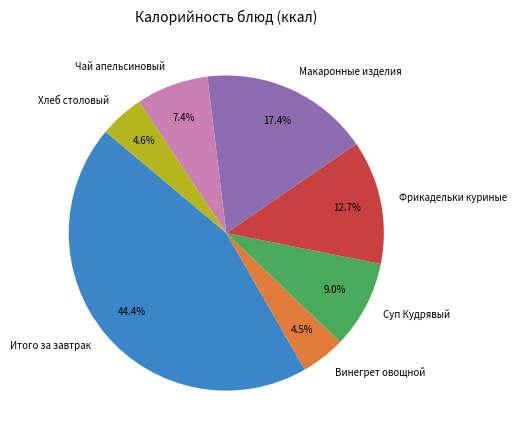

Which category has the biggest portion of the pie?

Итого за завтрак